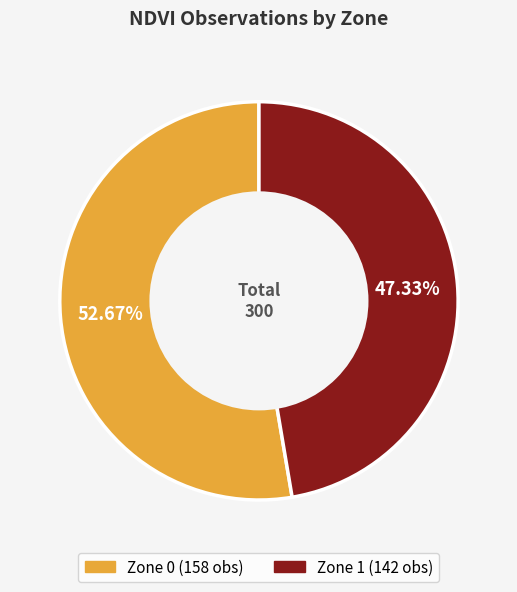

Count the number of slices in the pie.

2